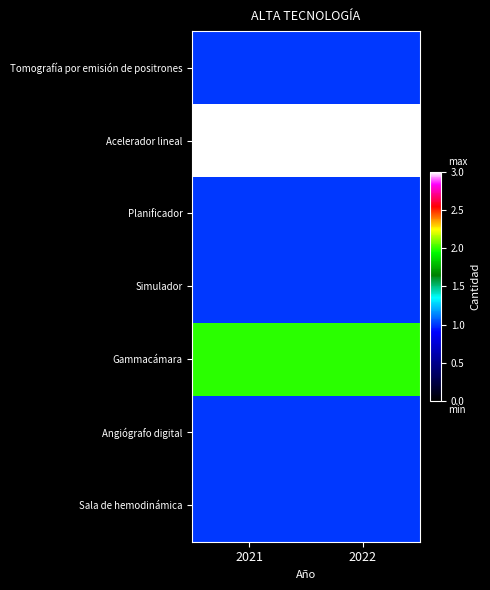

Between 2021 and 2022, which series saw the biggest shift?

Tomografía por emisión de positrones